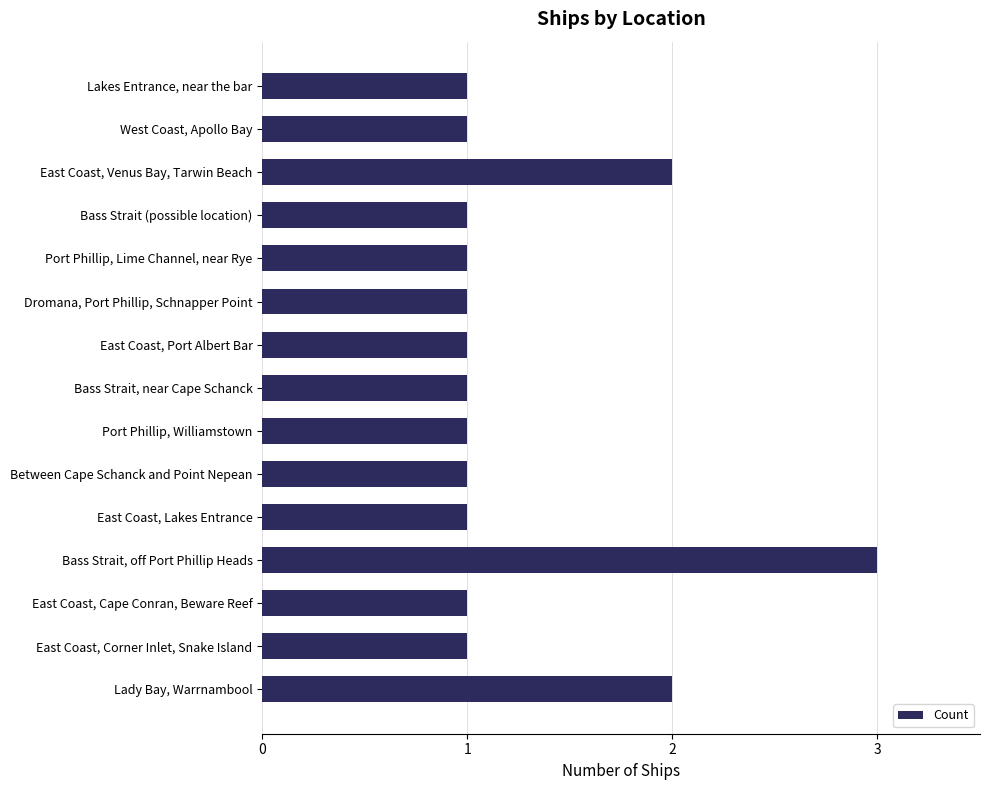

At which category does the chart reach its peak across all series?

Bass Strait, off Port Phillip Heads